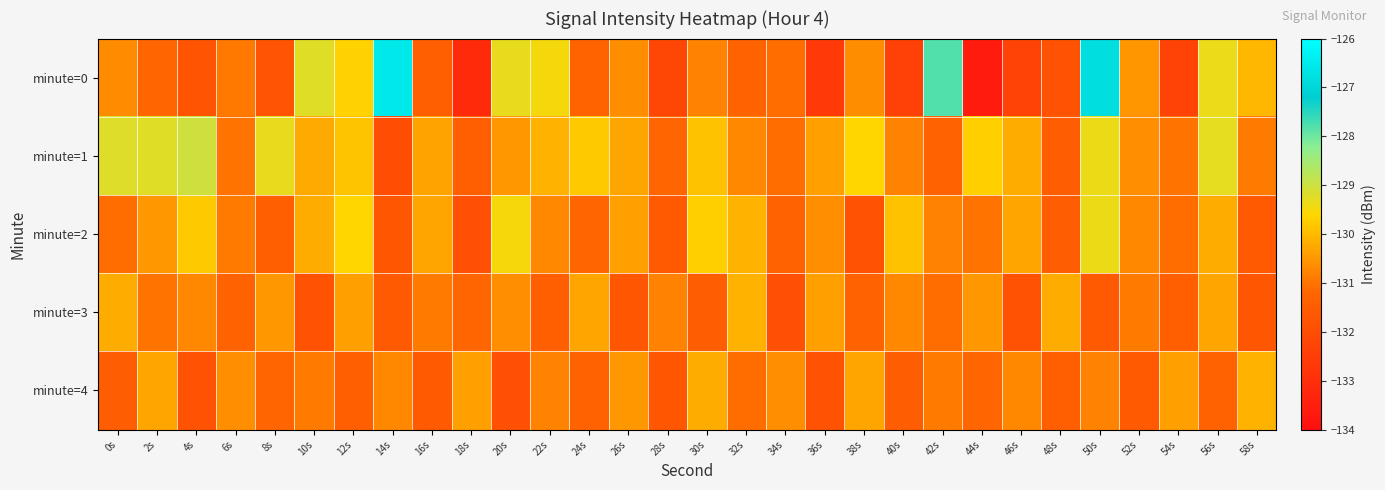

Count the number of categories in the chart.

30